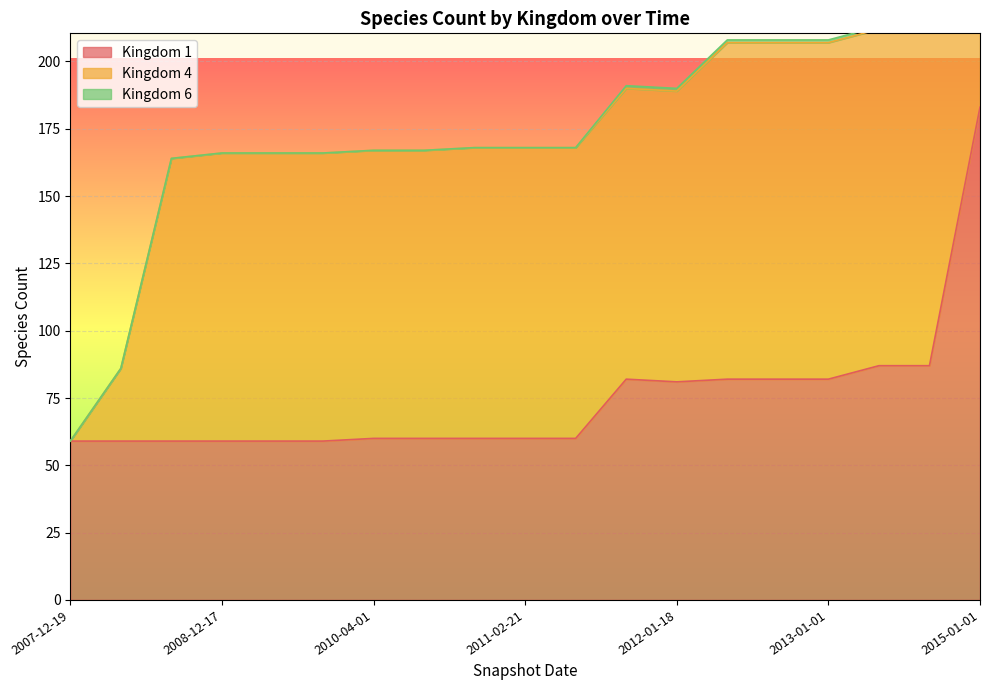

Count the number of data series in this chart.

3